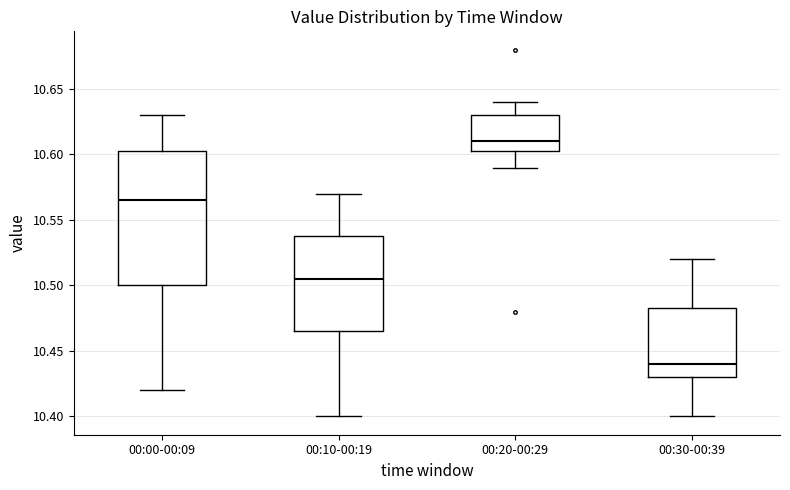

Where is the upper edge of the box for 00:00-00:09 on the y-axis? The values are not printed on the chart, so give them approximately, as read against the axis.

10.605